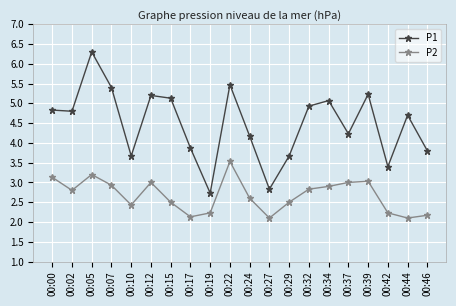

What is the difference between the highest and lowest values at 00:42?

1.2